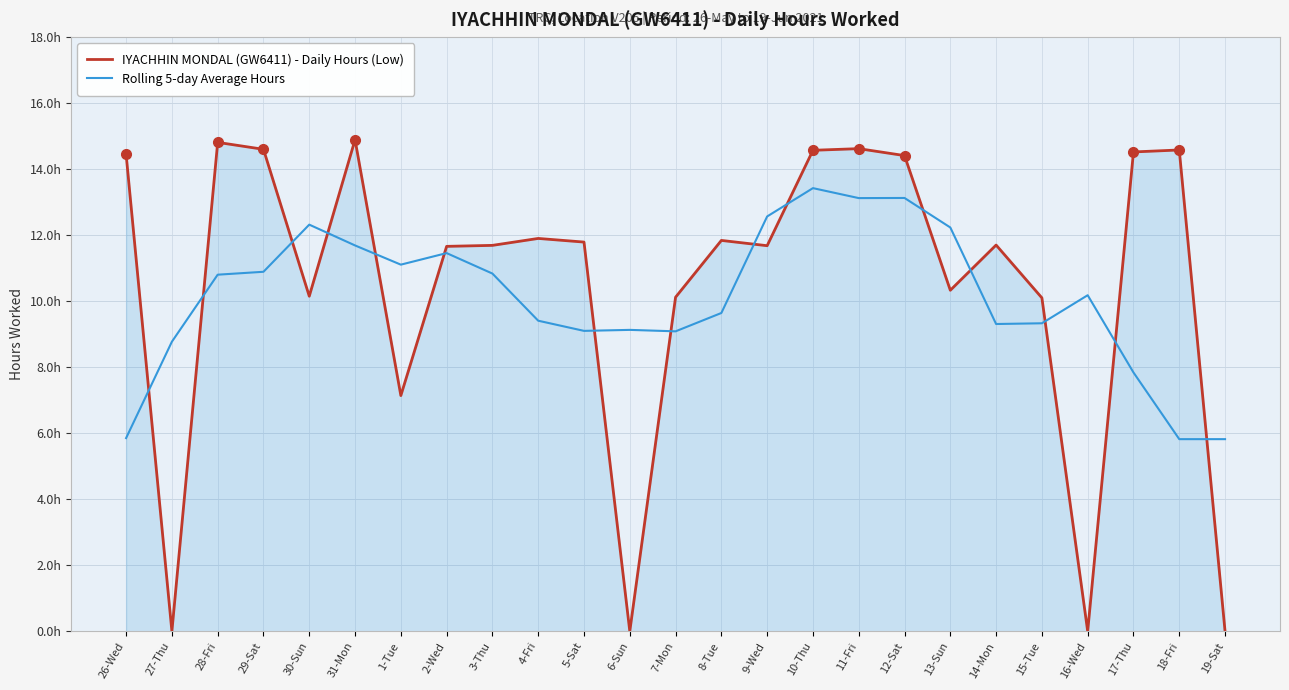

Does the chart display data point markers on the line(s)?

No